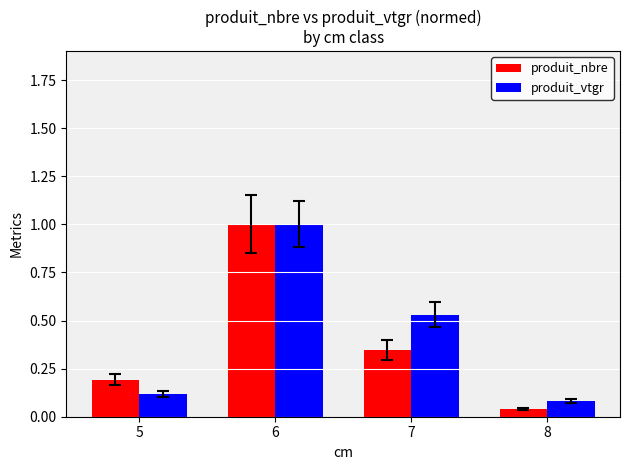

Rank the categories by produit_nbre value from highest to lowest.

6, 7, 5, 8